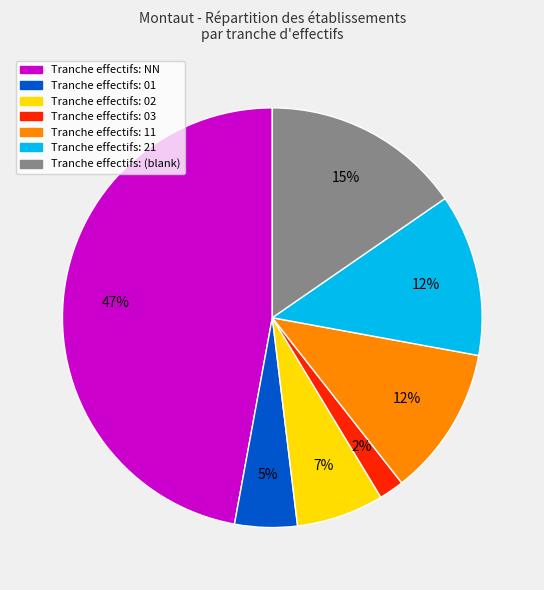

Is there a majority slice in this chart?

No